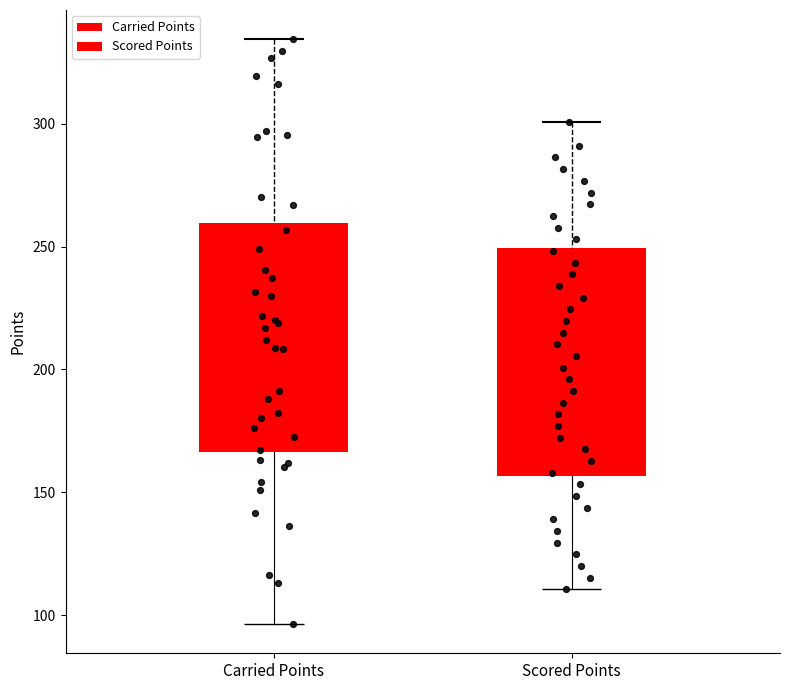

Which series reaches the maximum Y coordinate?

Carried Points